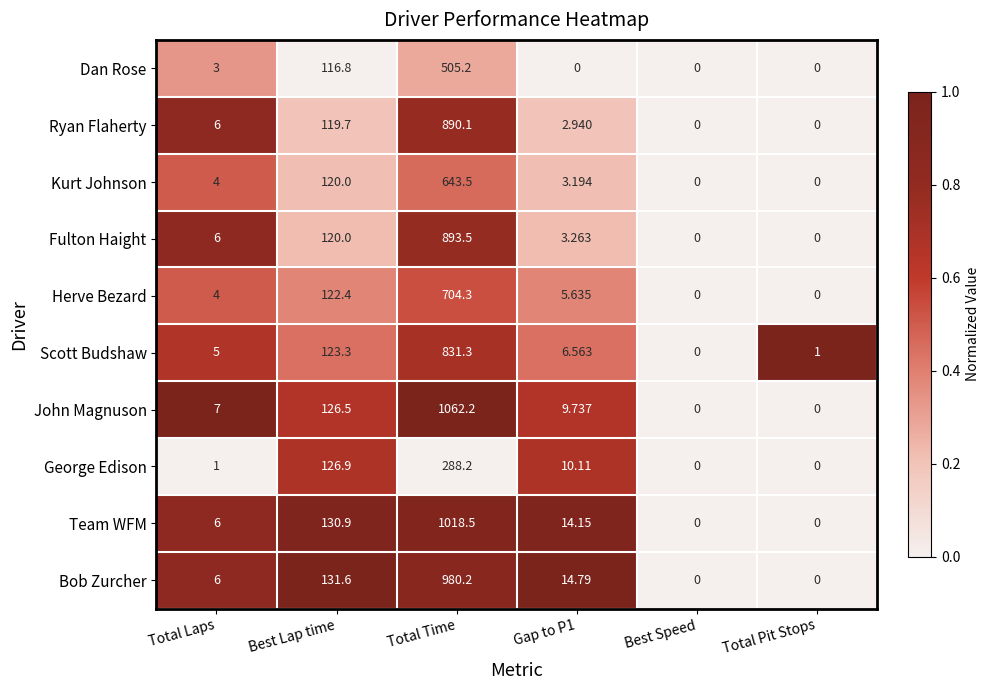

How many series are shown in this chart?

10